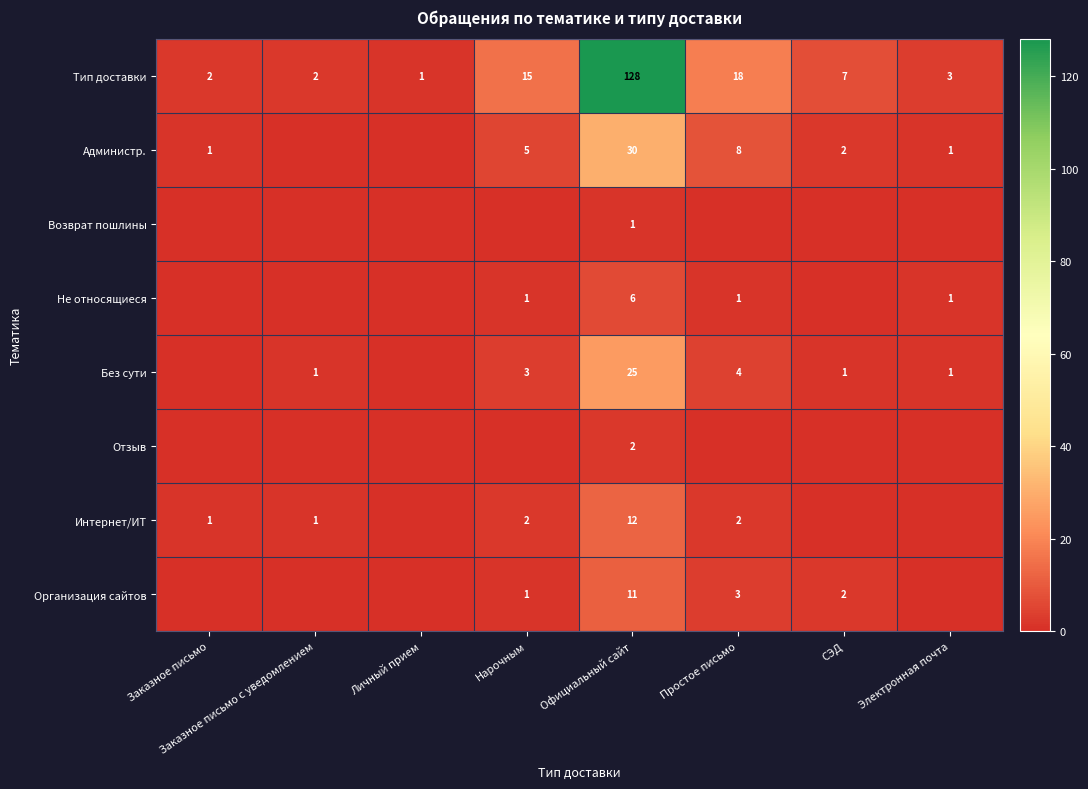

Where is Тип доставки nearest to the value 64?

Простое письмо